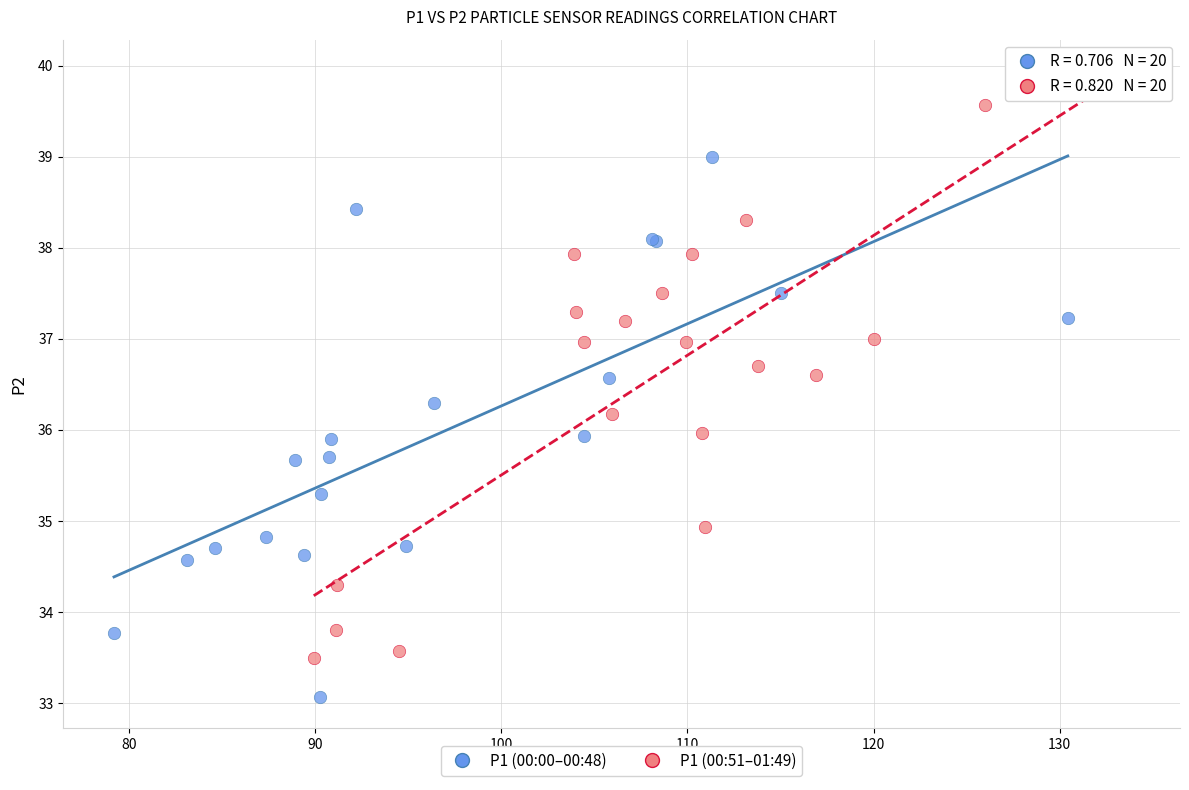

Which series contains the lowest Y value?

P1 (00:00–00:48)